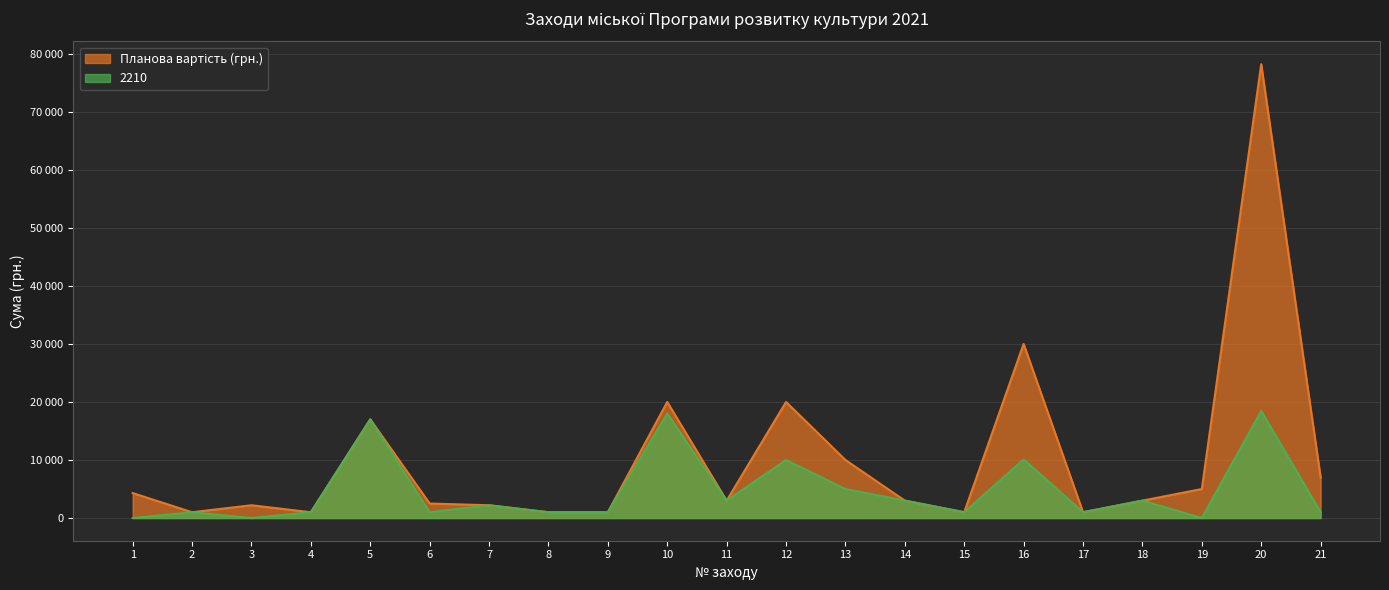

What is the difference between the maximum and second lowest values in the 2210 series?

18450